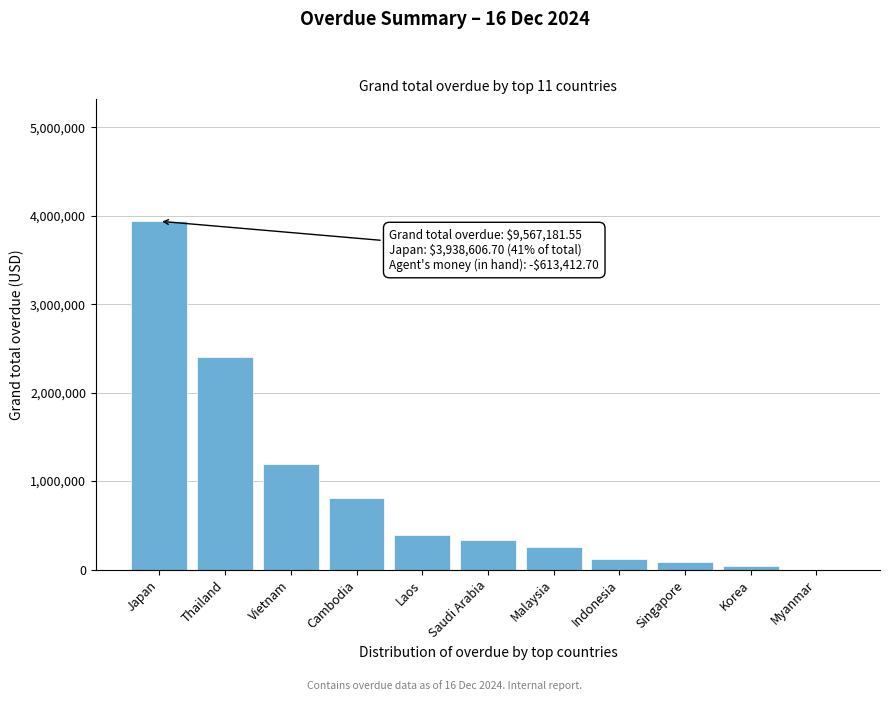

Reading left to right, what are all the values shown in this chart?

Japan=3938606.7	Thailand=2398868.7	Vietnam=1194084.5	Cambodia=814117.9	Laos=394673.9	Saudi Arabia=332893.7	Malaysia=253889.5	Indonesia=118209.1	Singapore=83362.3	Korea=38475.3	Myanmar=0.0